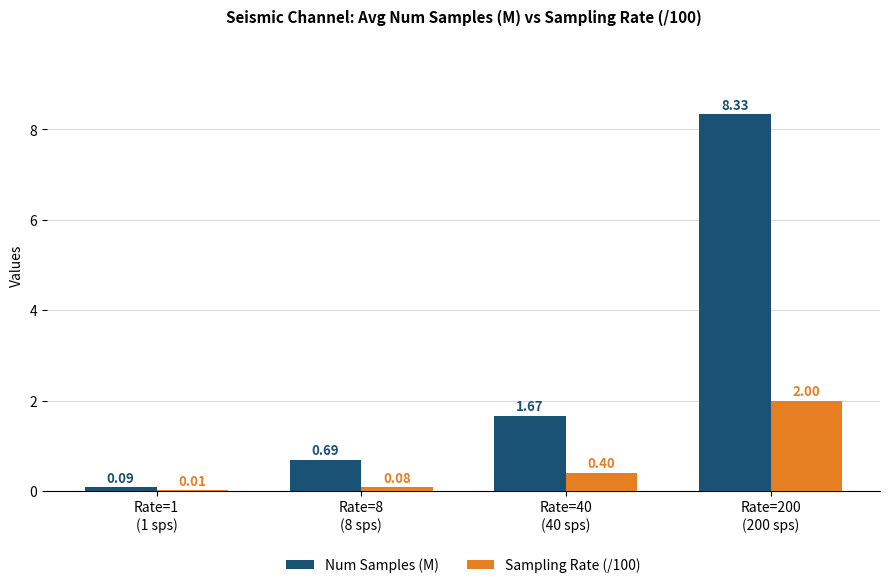

What is the sum of all Num Samples (M) values?

10.8